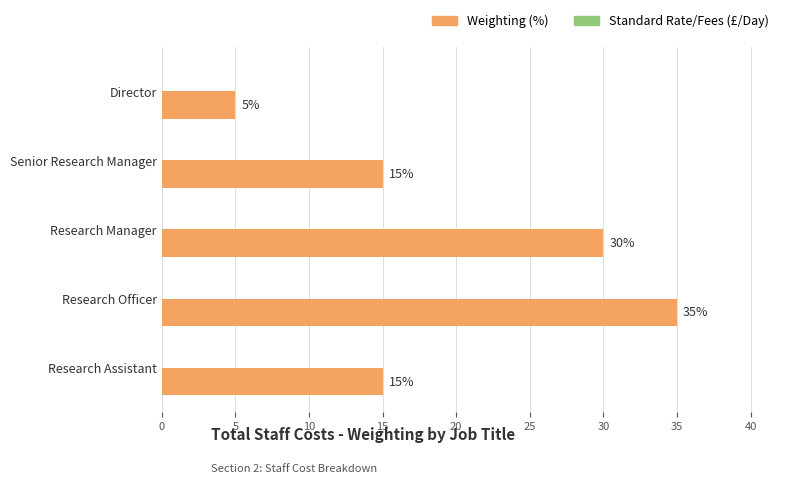

Reading bottom to top, extract all data points from this chart.

Research Assistant=15	Research Officer=35	Research Manager=30	Senior Research Manager=15	Director=5